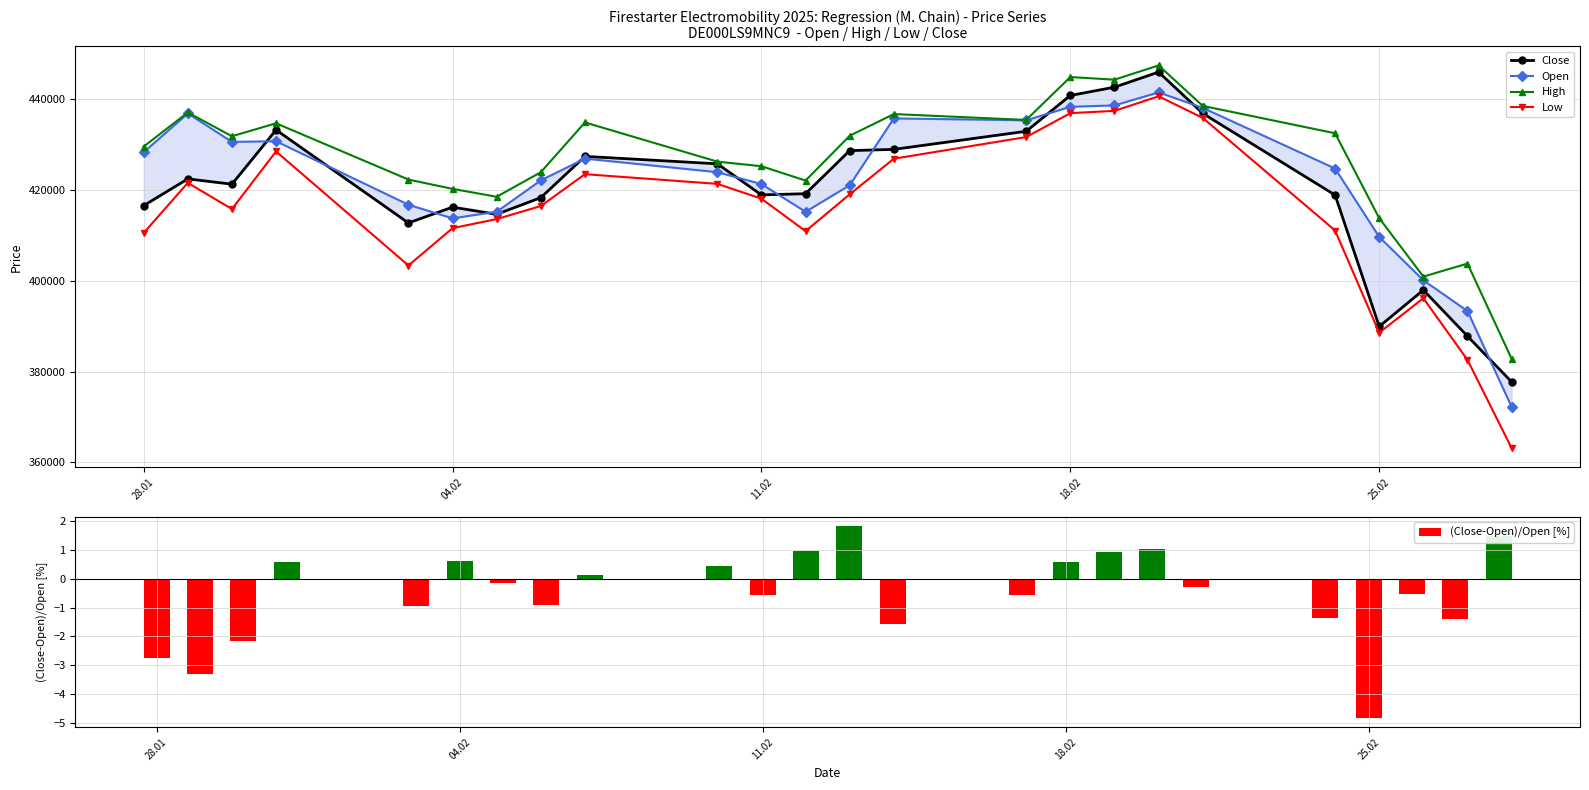

What is the difference between the maximum and second lowest values in the High series?

46486